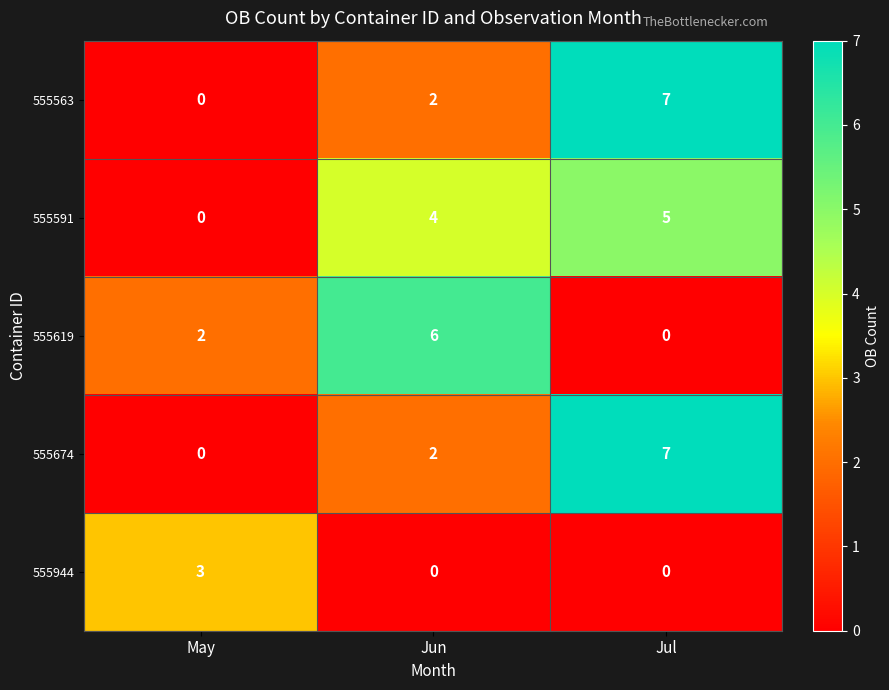

Reading left to right, transcribe all the data shown in this chart.

555563: 0	2	7
555591: 0	4	5
555619: 2	6	0
555674: 0	2	7
555944: 3	0	0